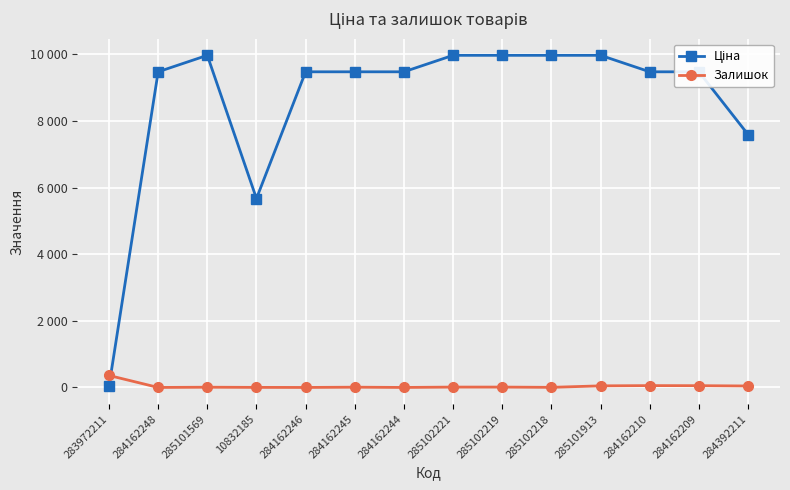

Rank the categories by Залишок value from highest to lowest.

283972211, 284162210, 284162209, 285101913, 284392211, 285102221, 285102219, 284162245, 285101569, 285102218, 10832185, 284162248, 284162246, 284162244